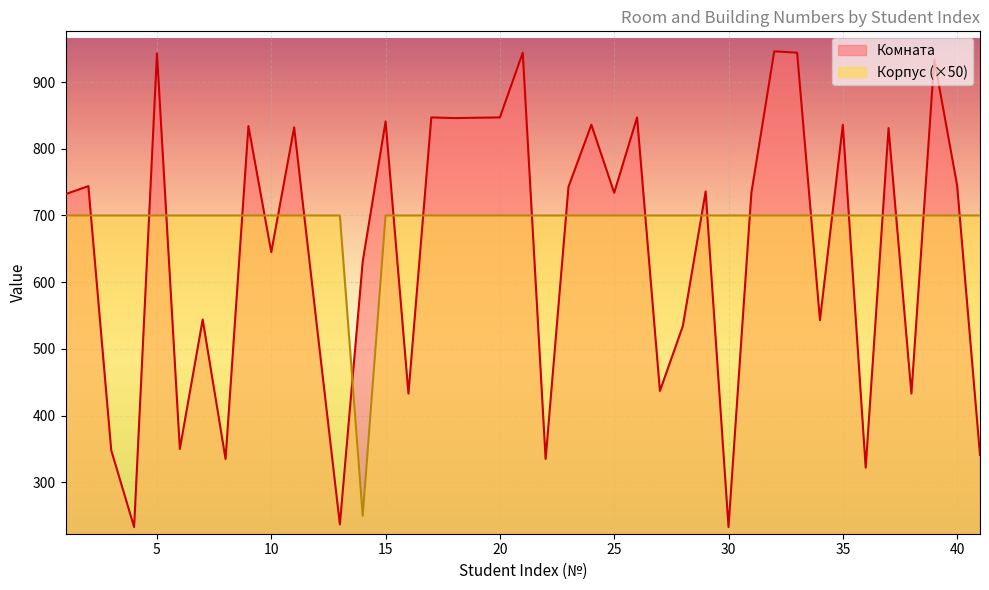

How many lines are shown in the chart?

2